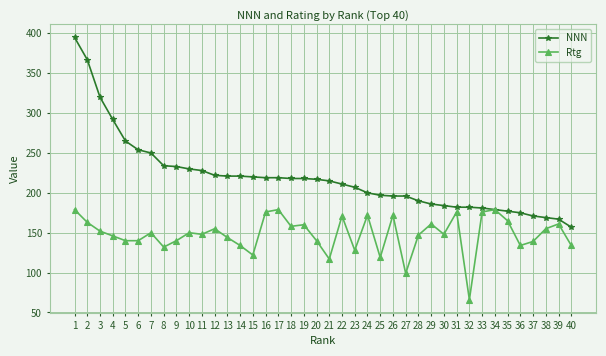

What is the value of the Rtg point at the 30th from the left?

148